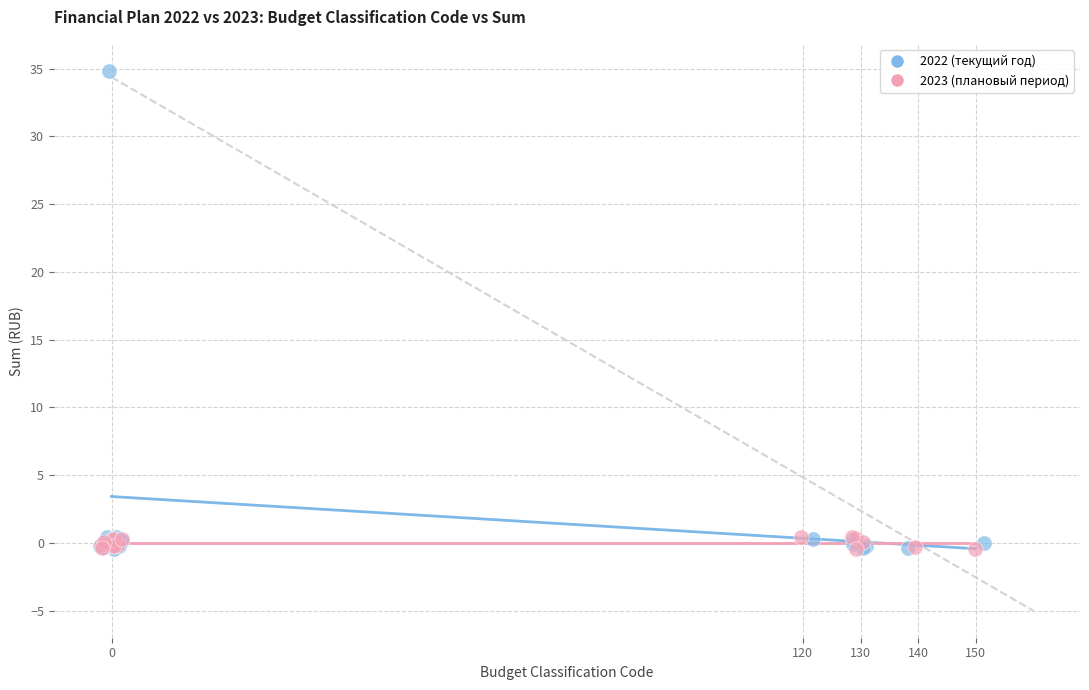

Which series has the largest Y range (max minus min)?

2022 (текущий год)